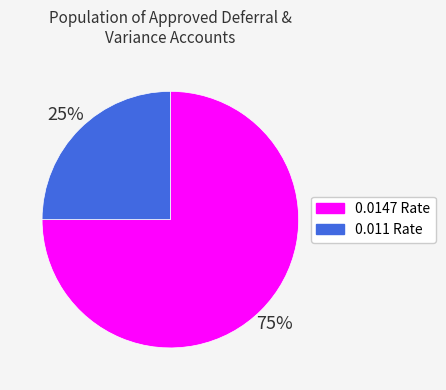

To the nearest percent, what is the difference between the largest and smallest slice percentages?

50%